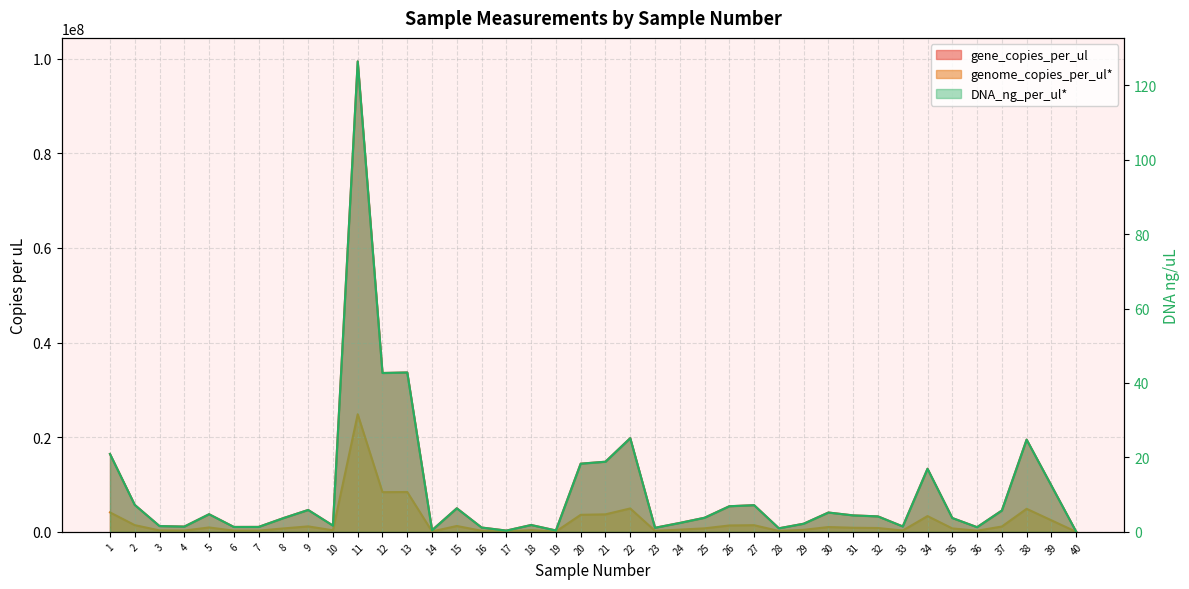

What value does the genome_copies_per_ul series have at 5?

4.7